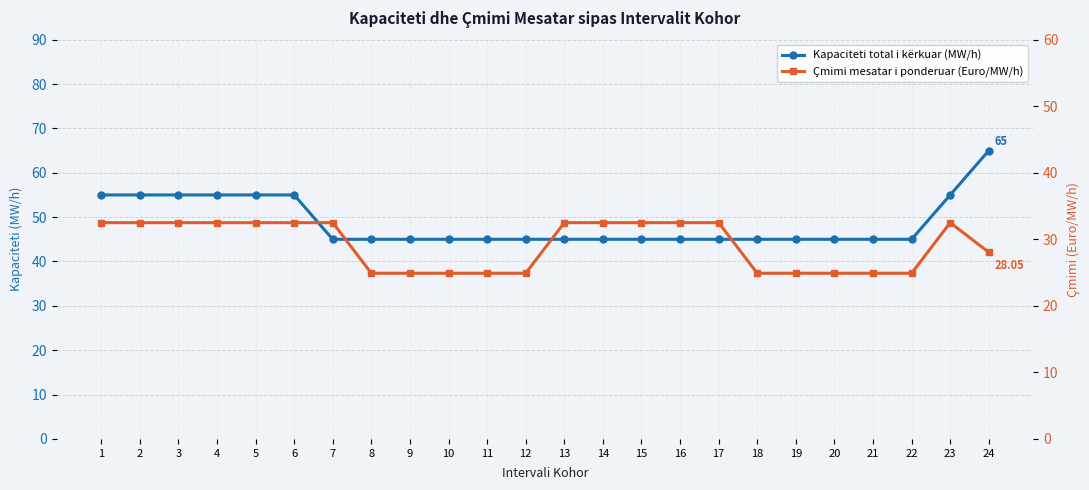

At which category is the sum across all series the highest?

24